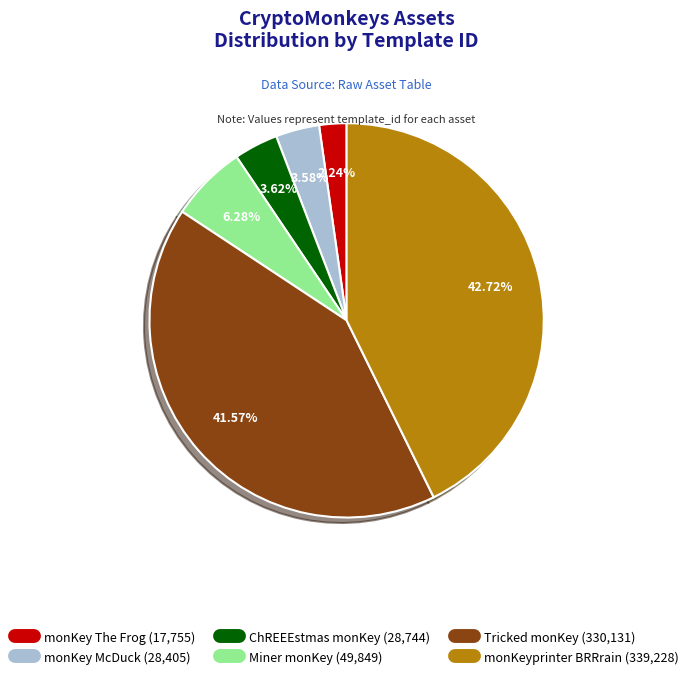

To the nearest percent, what is the difference between the Tricked monKey and monKey McDuck slice percentages?

38%